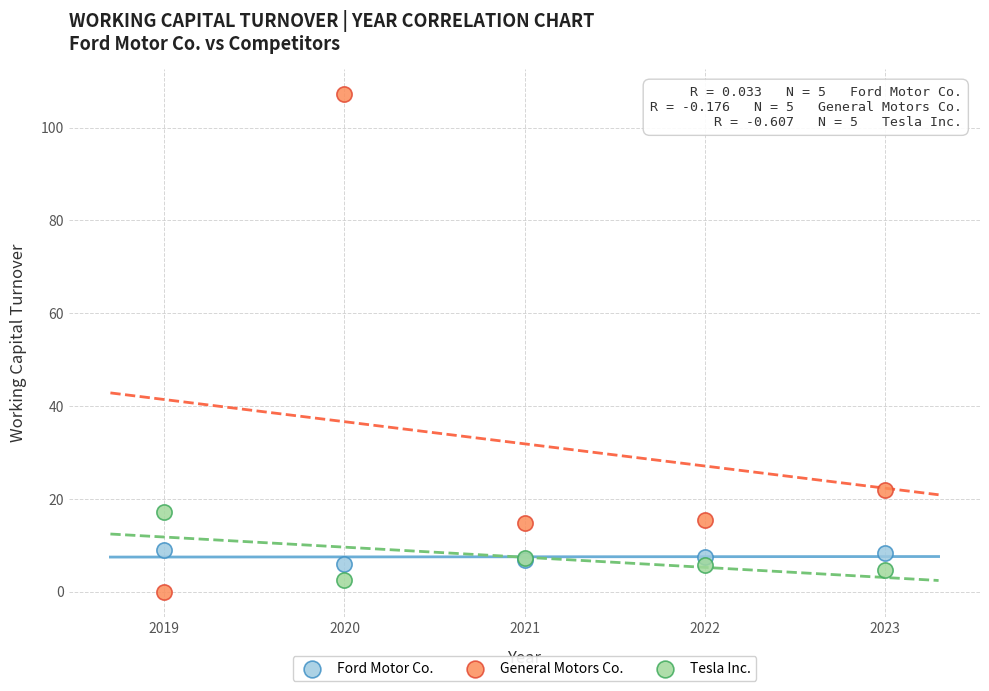

What is the X range (max minus min) for the scatter plot?

4.0